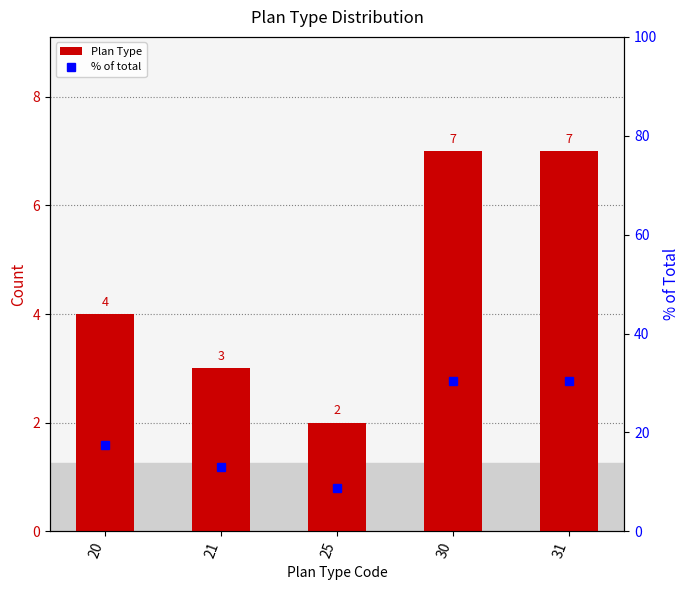

What is the difference between the highest and lowest values at 25?

6.7